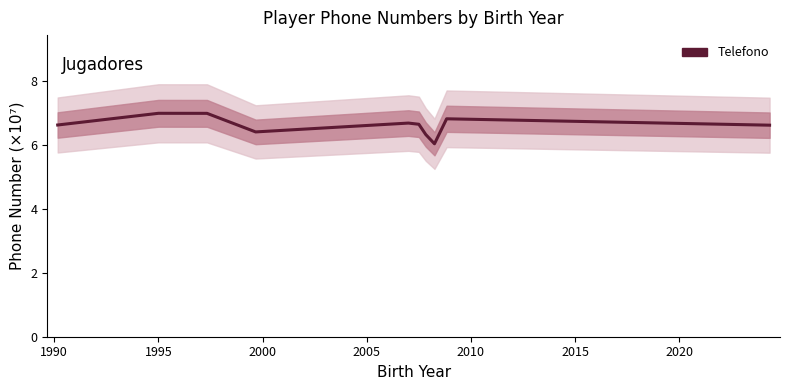

Is it true that the value at 1995 is 7.0?

True